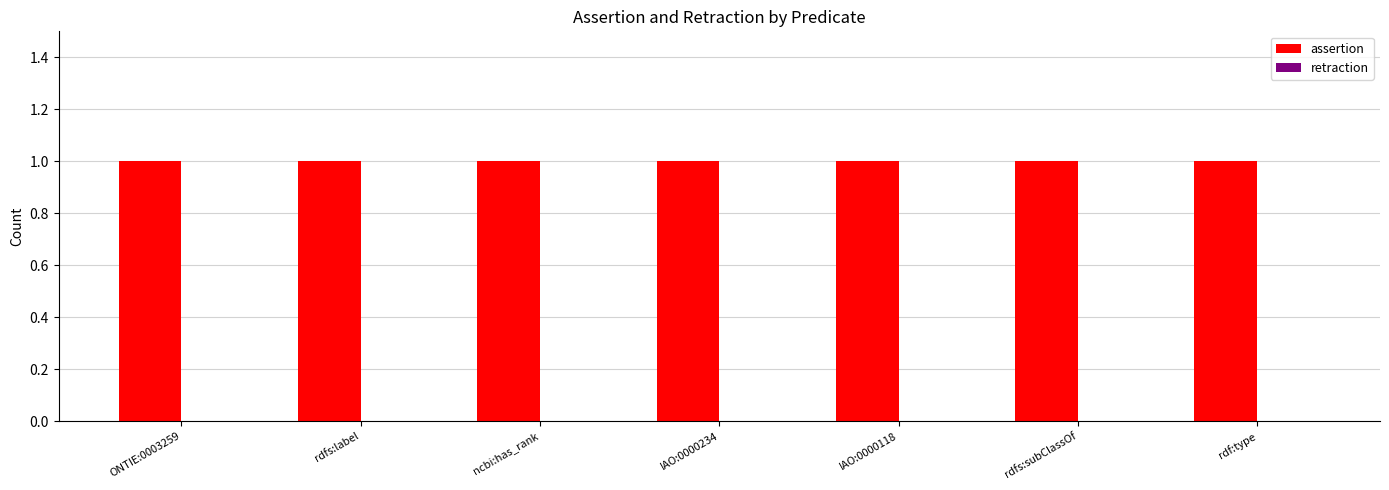

The value of retraction at IAO:0000234 is 0. True or false?

True